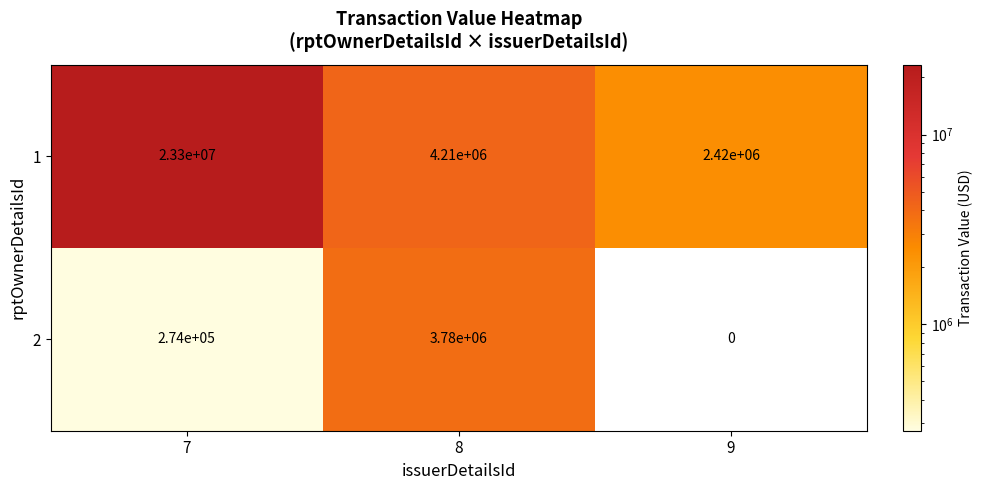

Reading right to left, what are all the values shown in this chart?

1: 9=2420000	8=4210000	7=23300000
2: 9=0	8=3780000	7=274000